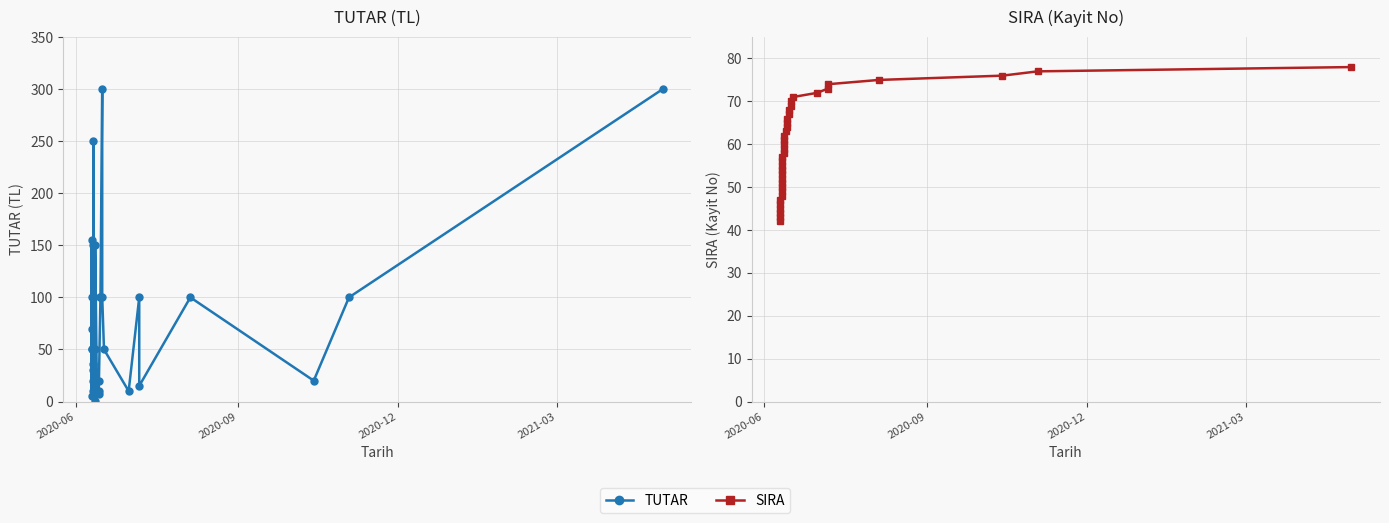

True or false: TUTAR and SIRA cross at least once.

True